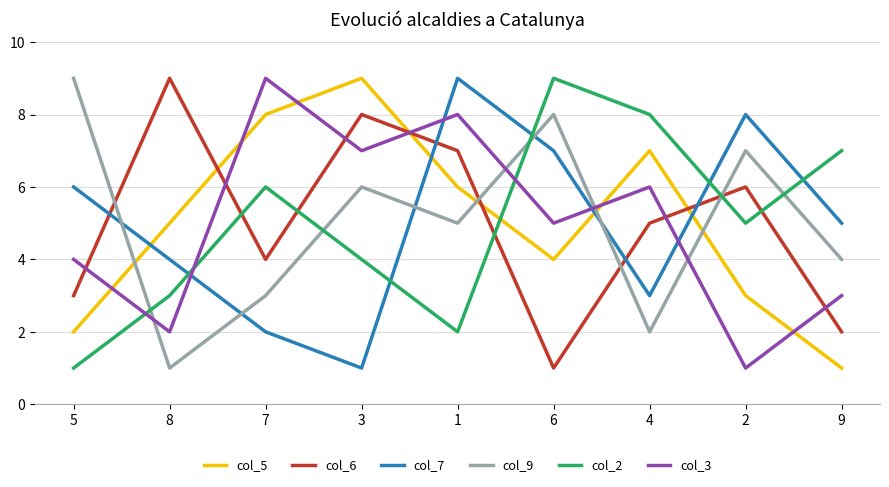

Is it true that col_2 equals 8 at 2?

False